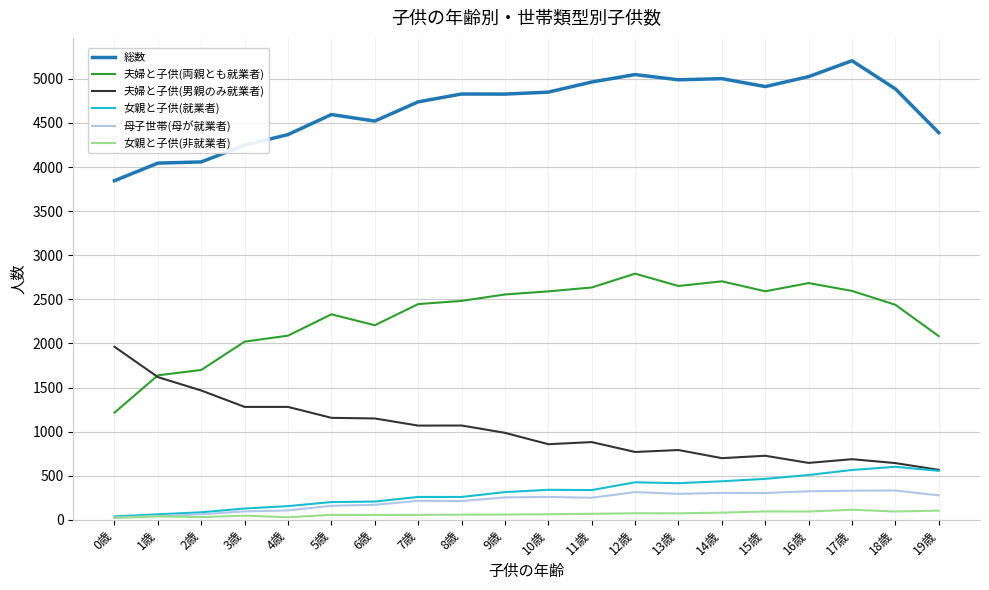

The value of 夫婦と子供(男親のみ就業者) at 12歳 is 769. True or false?

True